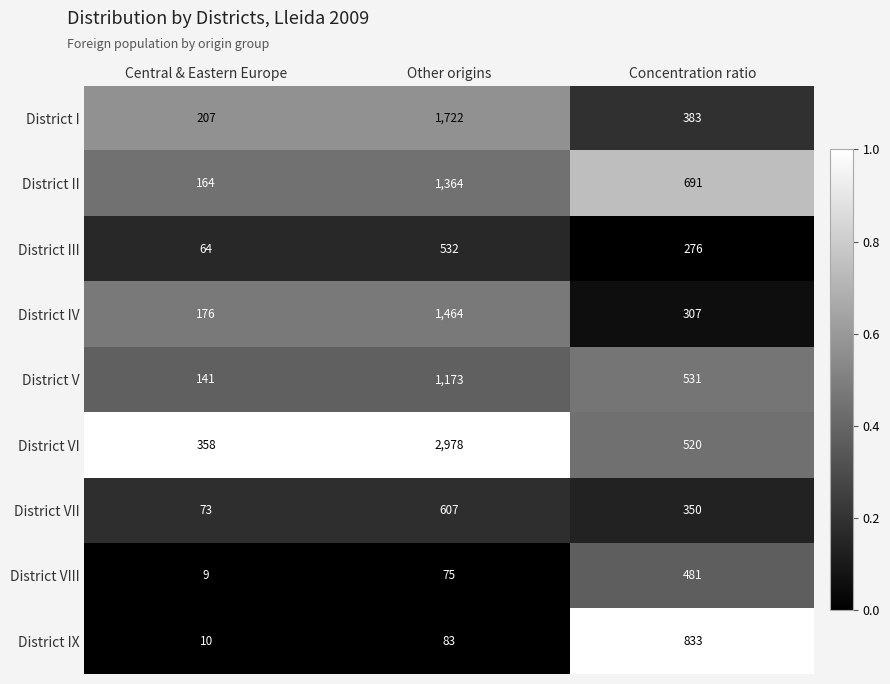

The District II series shows 1152 at Concentration ratio. True or false?

False